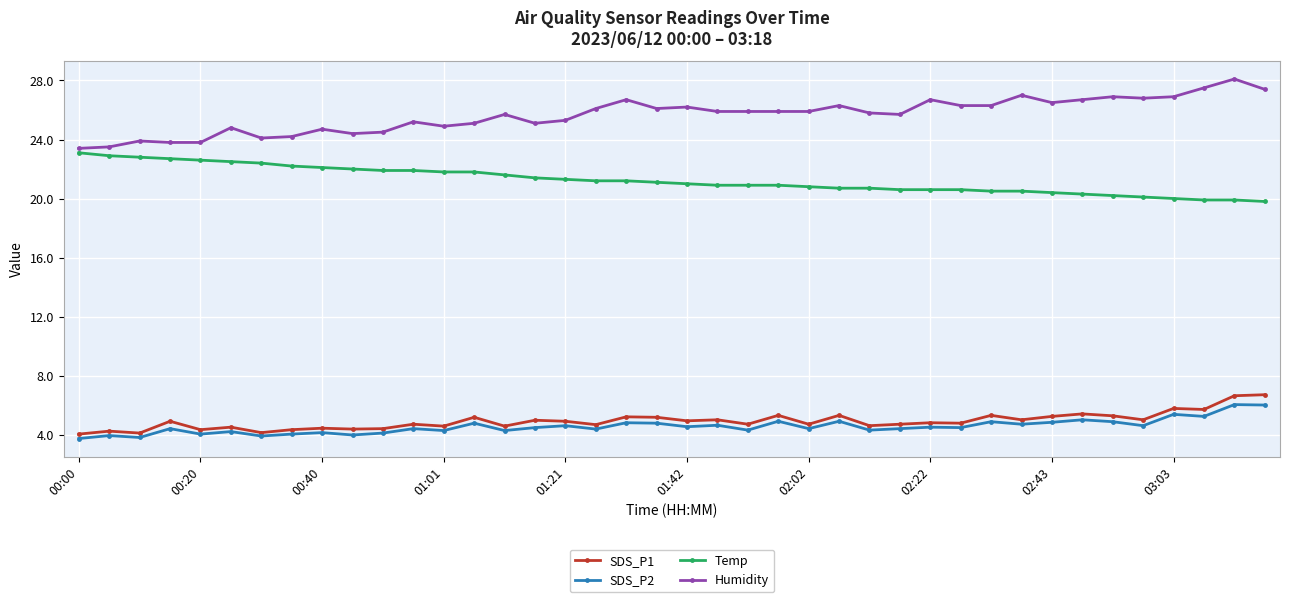

What is the greatest value displayed?

28.1